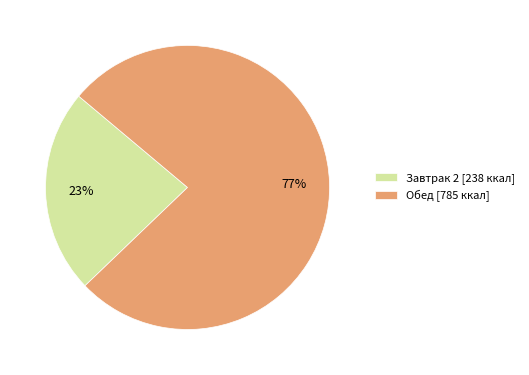

To the nearest percent, what is the average slice percentage?

50%